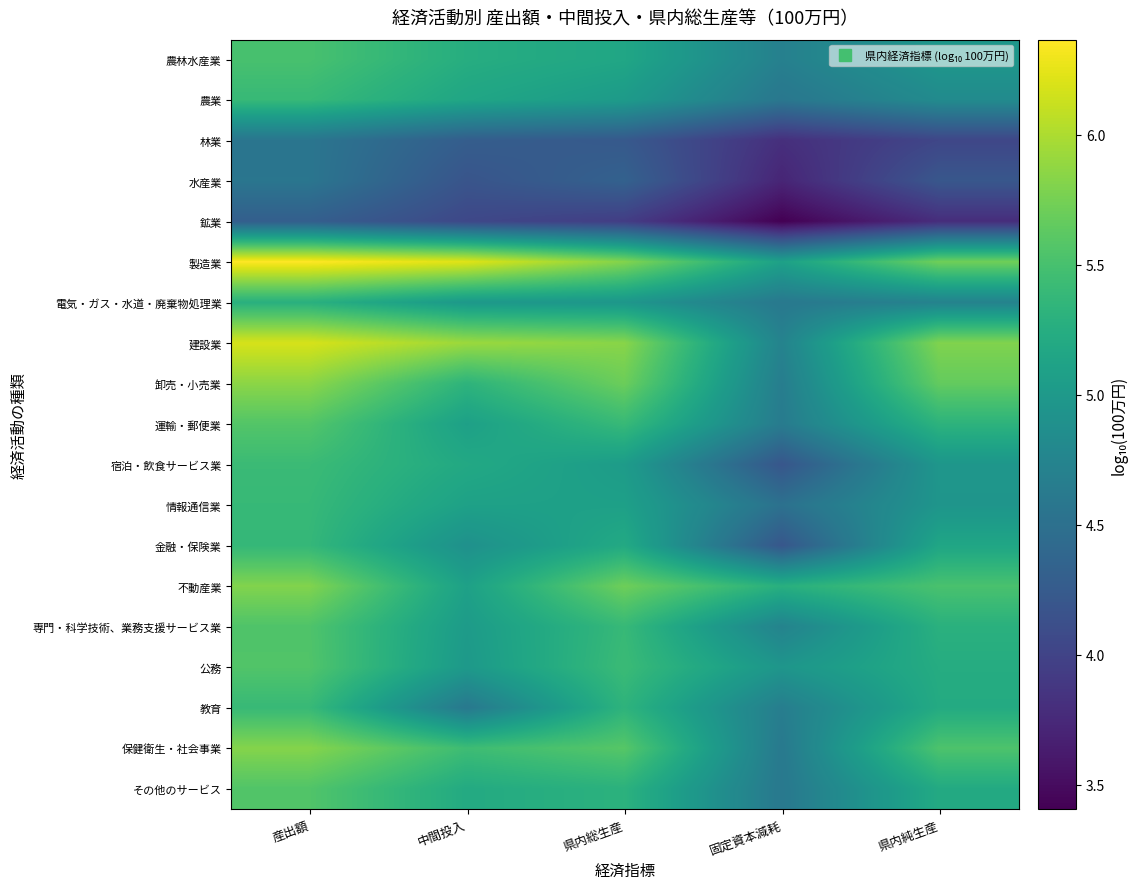

What is the smallest value displayed?

3.4